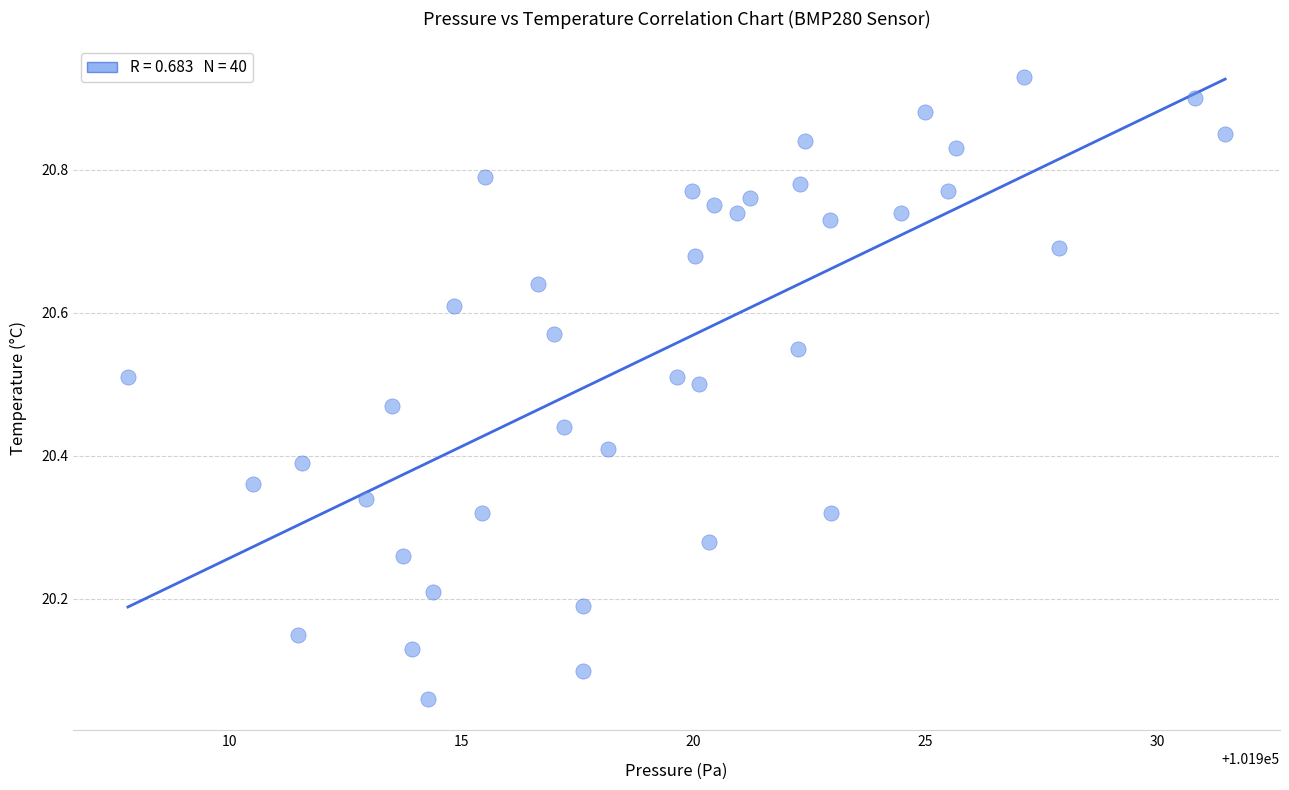

What is the range of Y values (max minus min)?

0.9